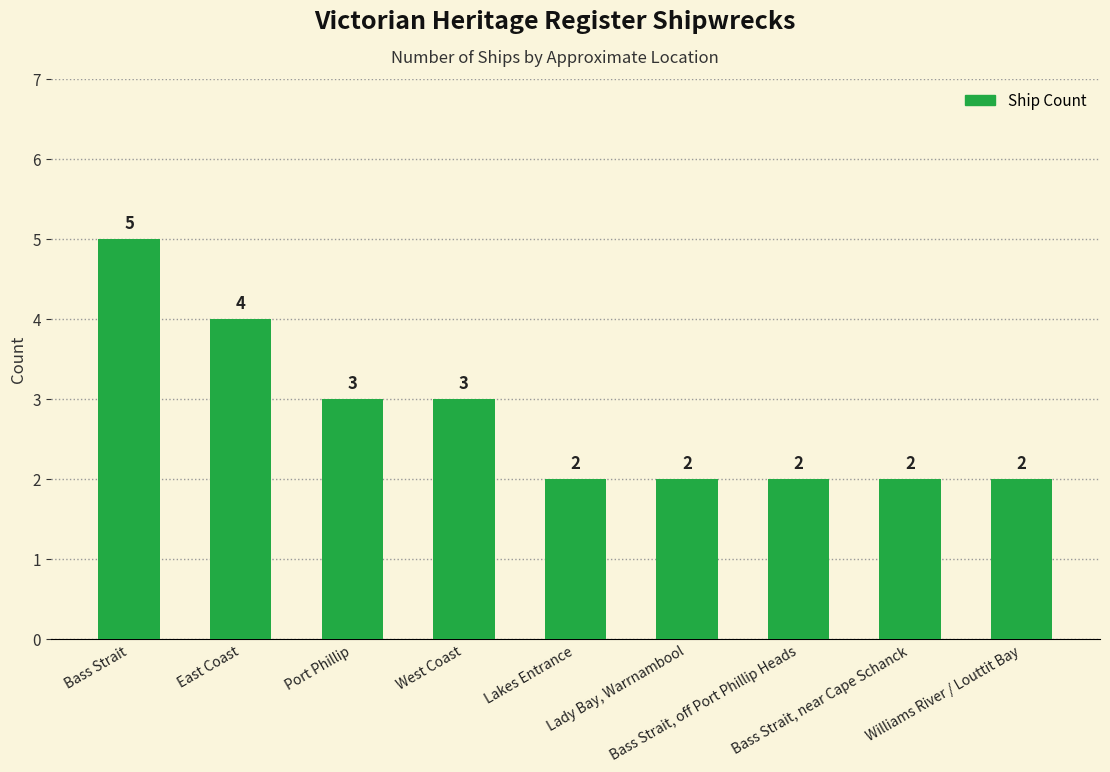

How many bars are there in total?

9